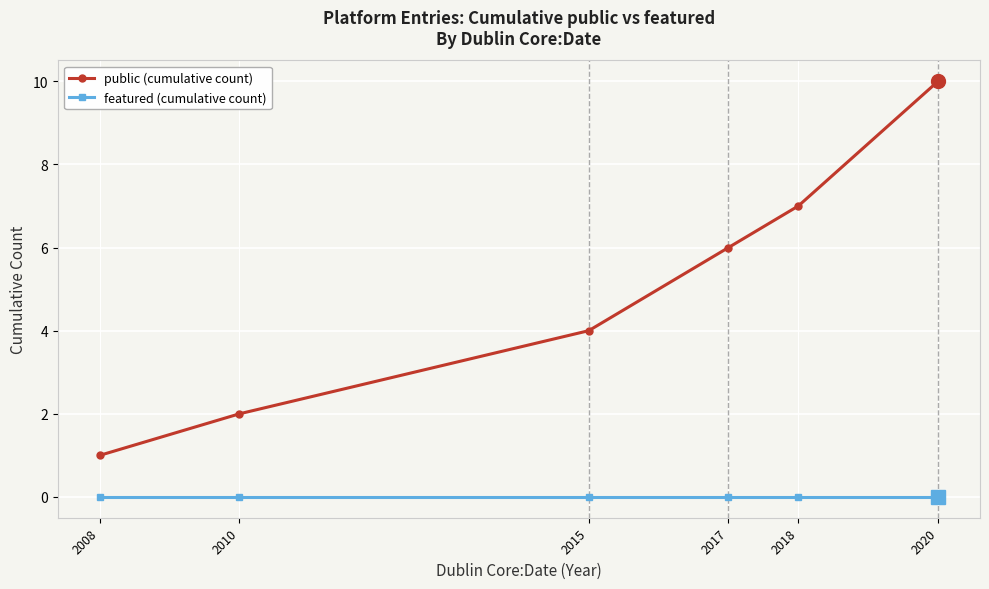

Between 2008 and 2017, which series saw the biggest shift?

public (cumulative count)